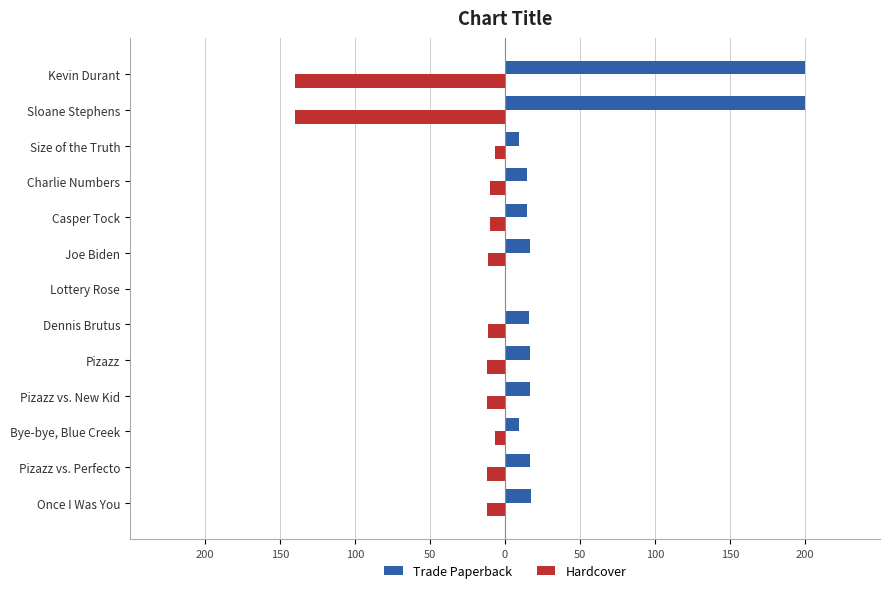

What are all the series names shown in the legend?

Trade Paperback, Hardcover